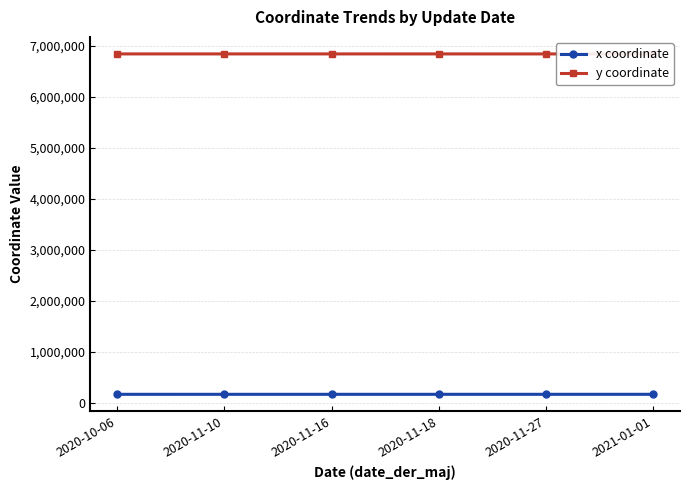

True or false: x coordinate and y coordinate intersect in this chart.

False